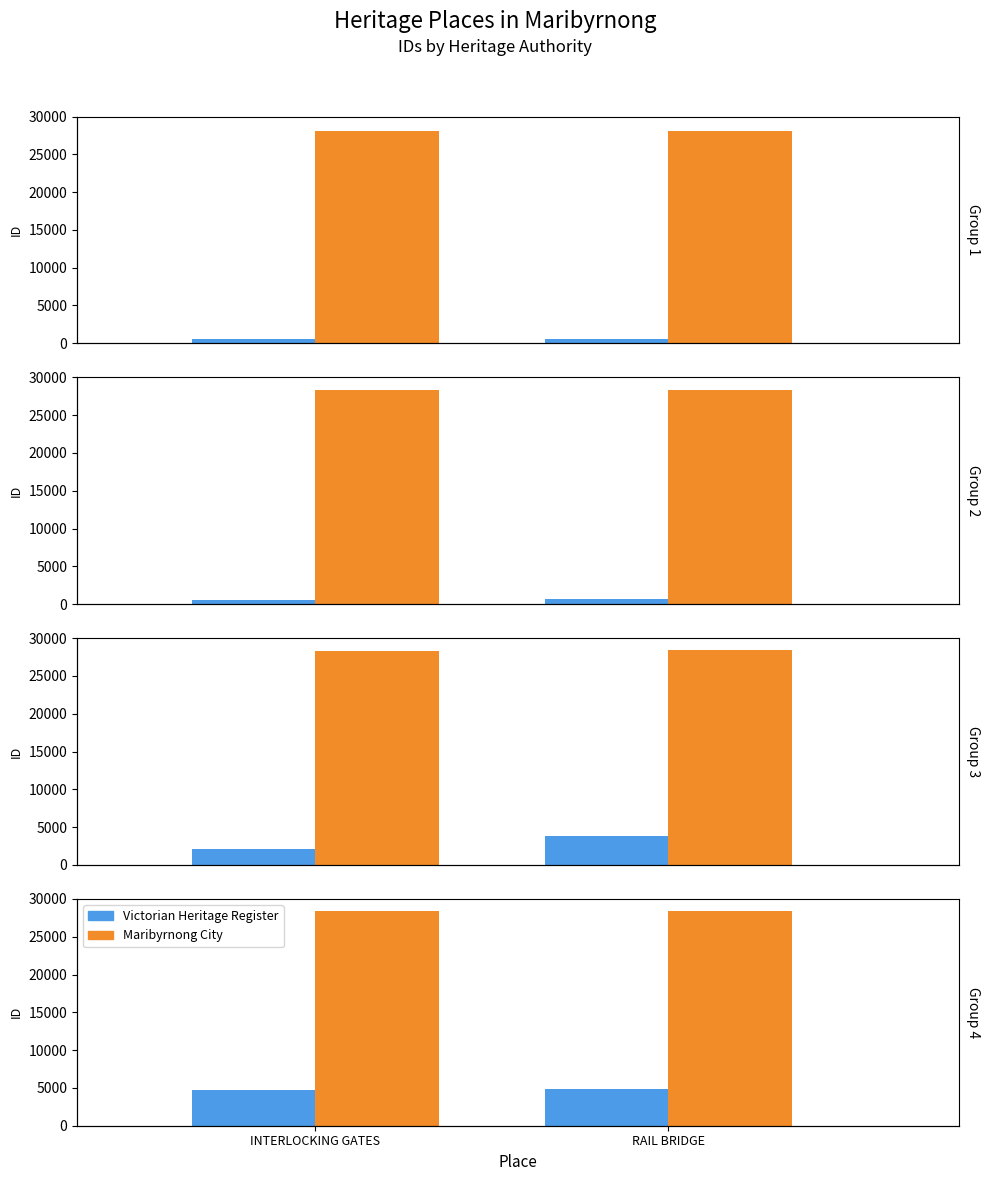

Is it true that Maribyrnong City equals 28419 at RAIL BRIDGE?

True